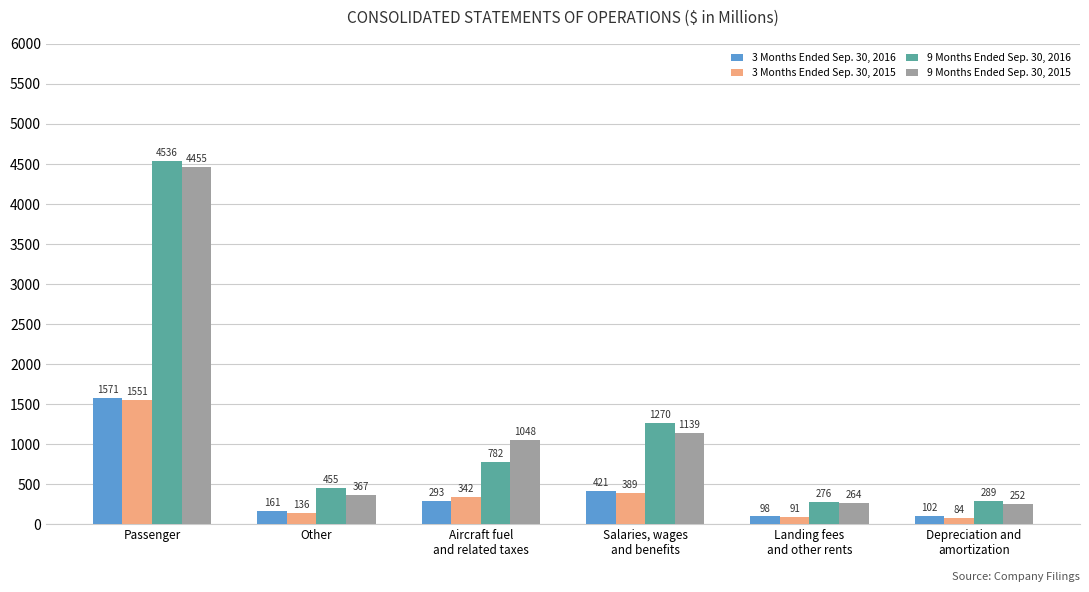

Count the number of data series in this chart.

4